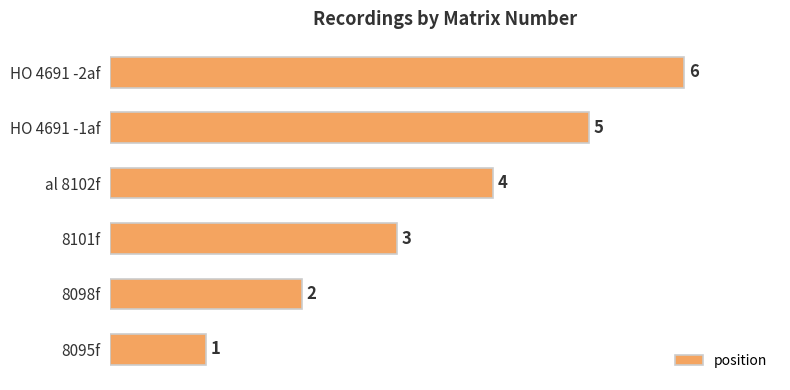

Does the chart contain stacked bars?

No